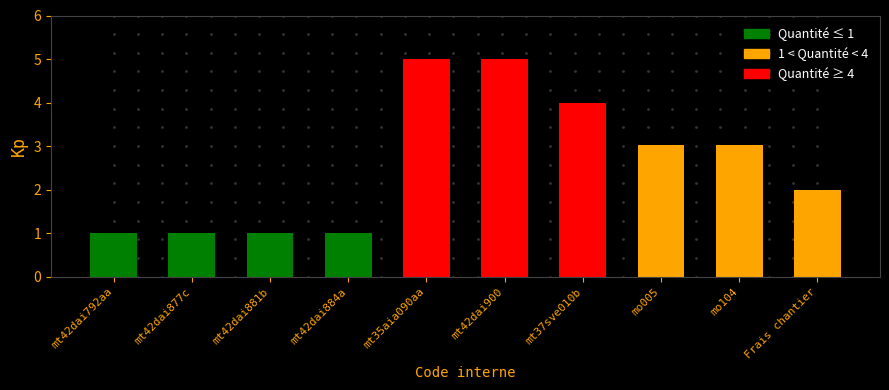

How many data points does each series have?

10